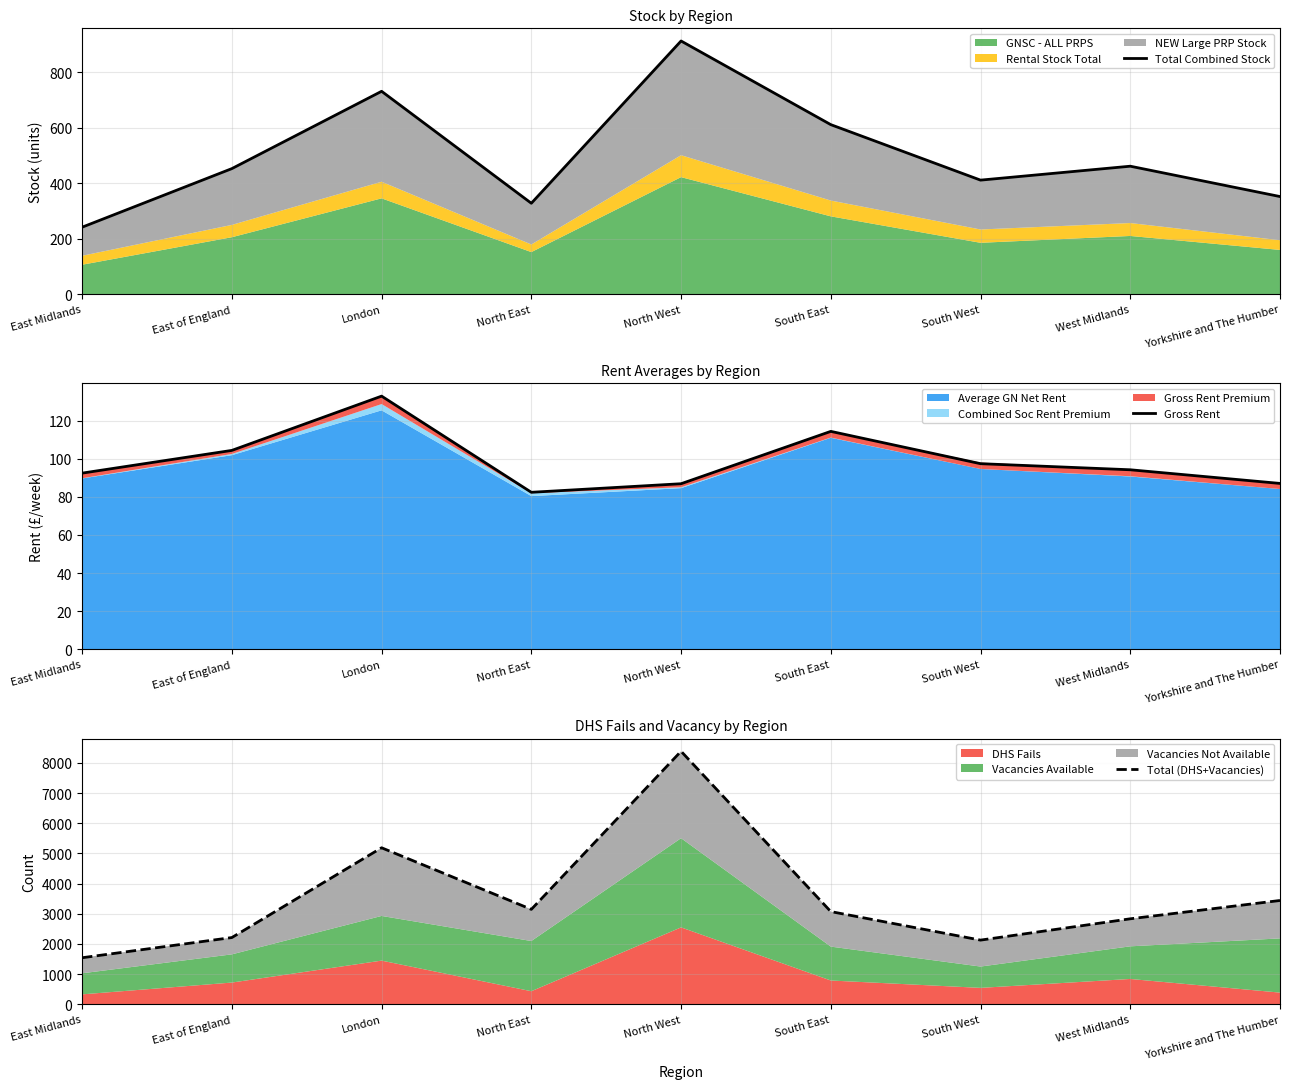

The value of Total Combined Stock at North East is 579.6. True or false?

False